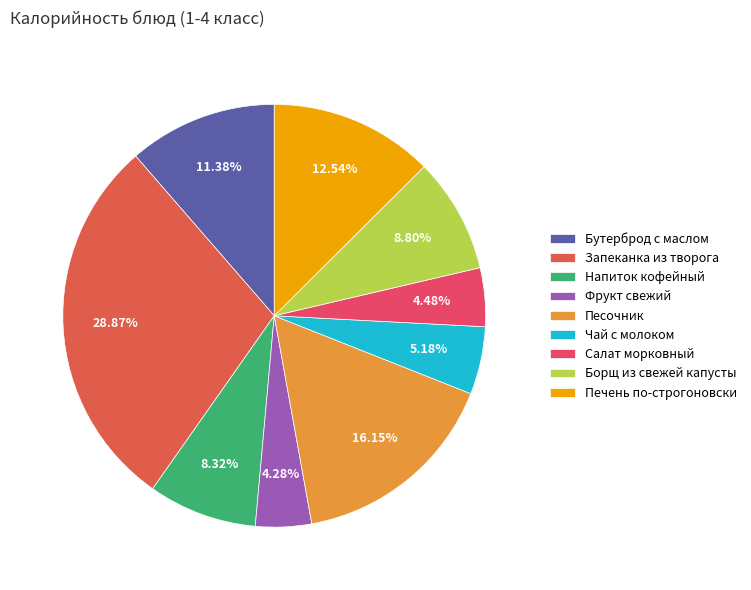

Which category has the biggest portion of the pie?

Запеканка из творога